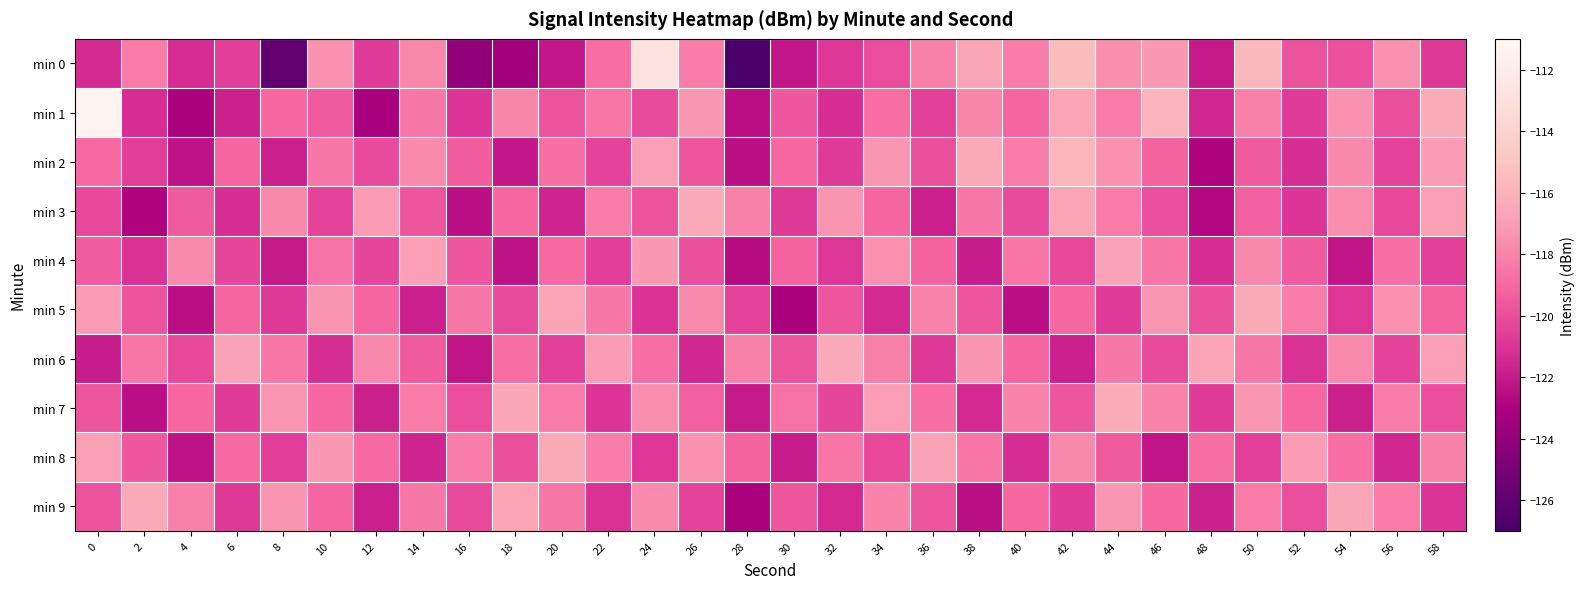

At which category is the sum across all series the highest?

44